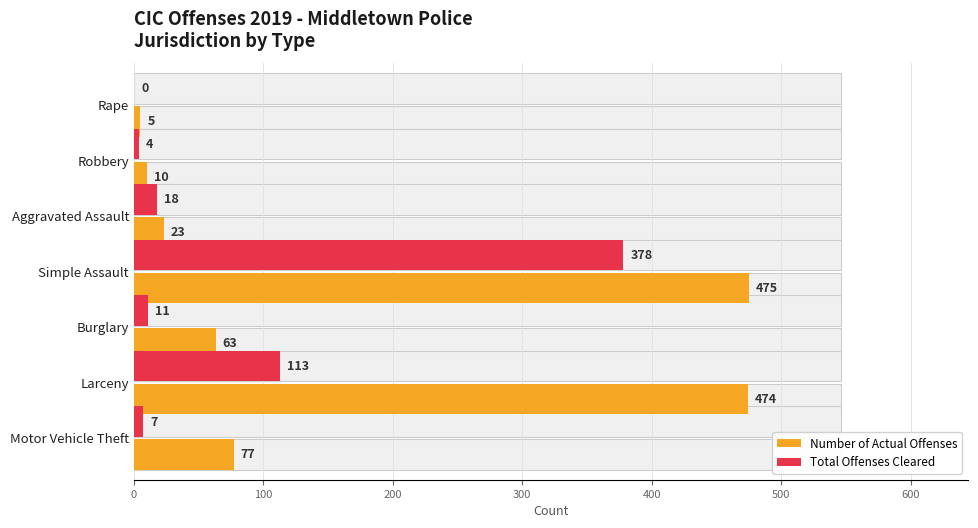

Between Rape and Larceny, which series saw the biggest shift?

Number of Actual Offenses